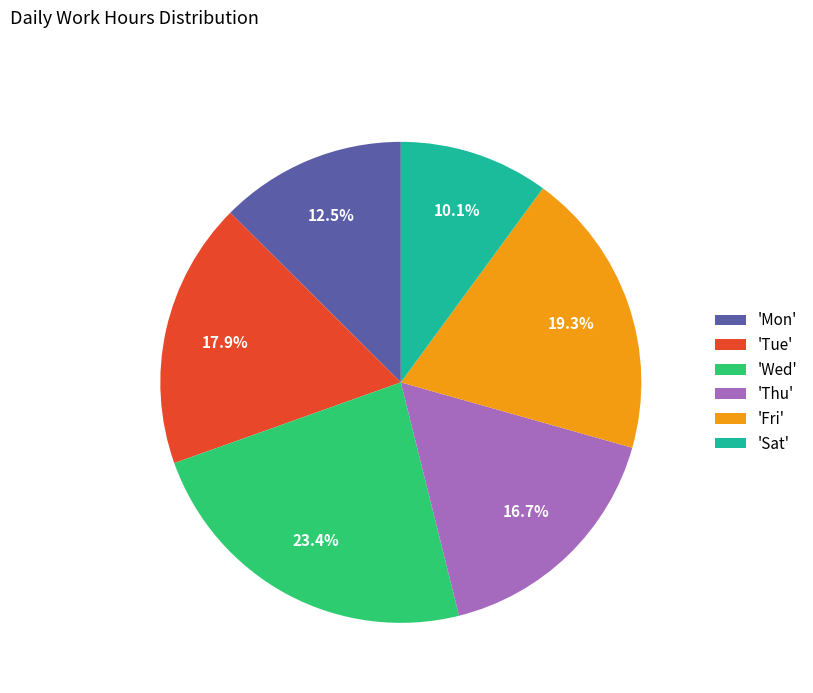

How many segments does this pie chart have?

6